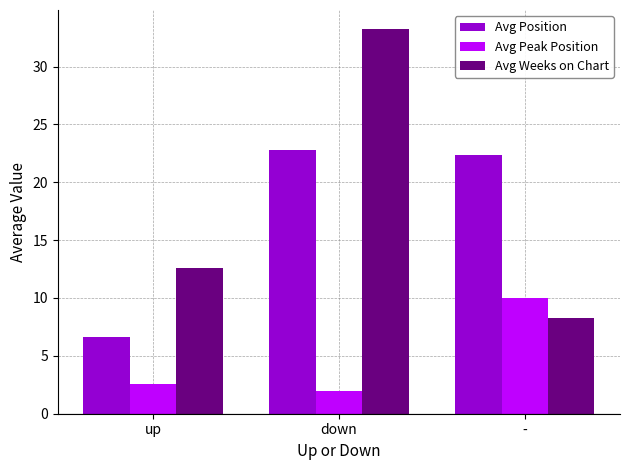

Are the bars horizontal?

No